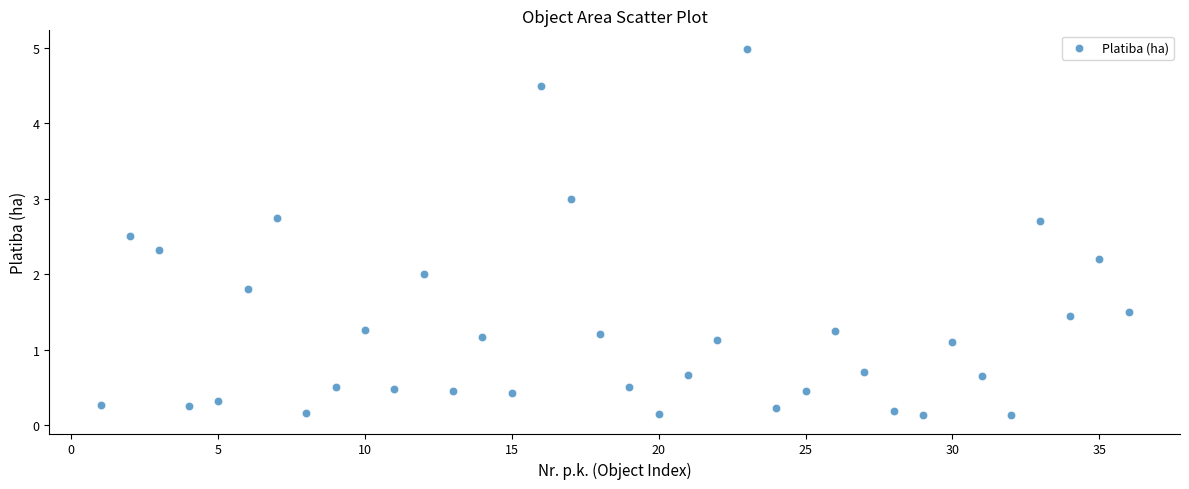

What is the range of Y values (max minus min)?

4.9